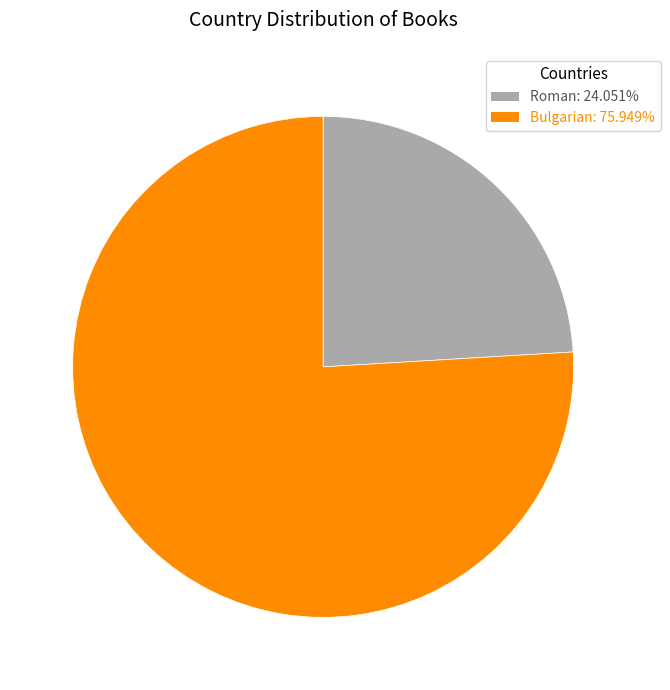

Between Bulgarian and Roman, which is larger?

Bulgarian